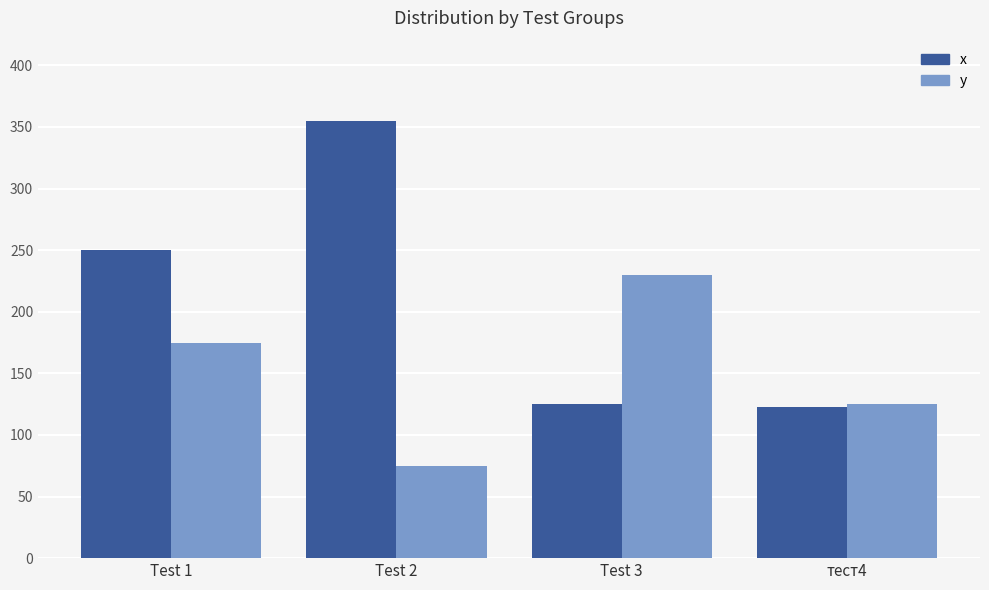

Reading left to right, list all the values displayed in this chart.

x: 250	355	125	123
y: 175	75	230	125